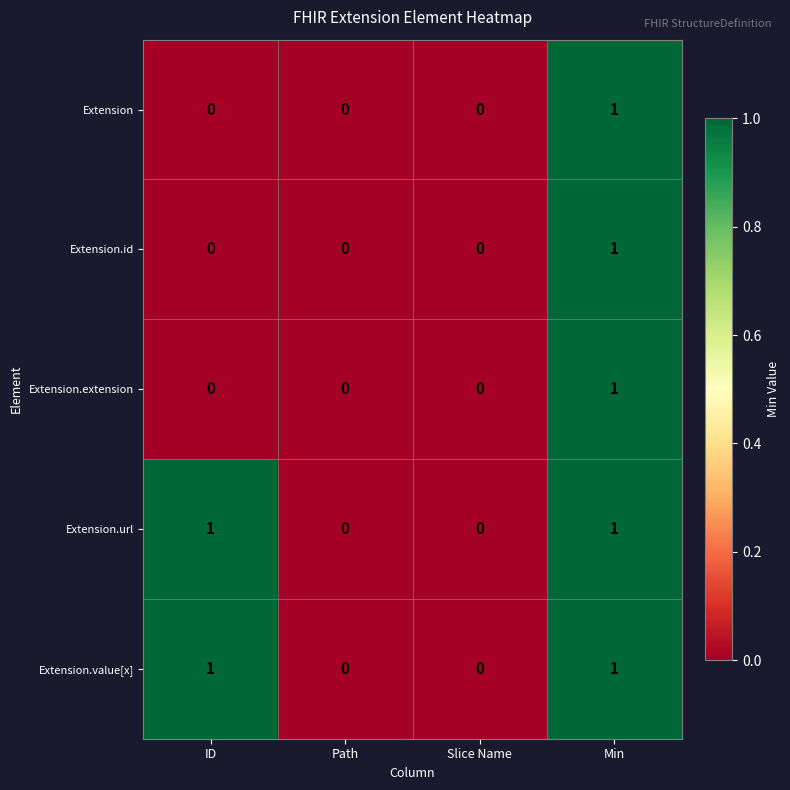

How many Extension.url values are between 0 and 1?

4